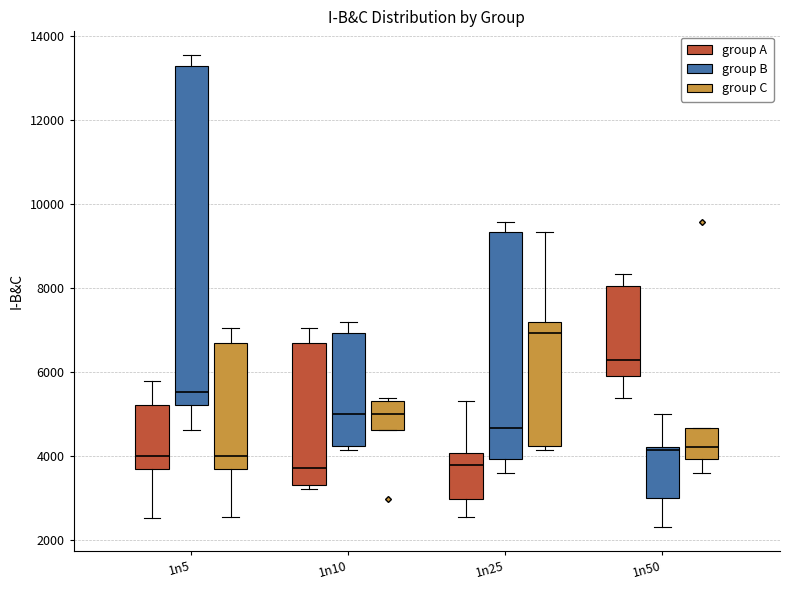

Which box has the highest median line?

1n25 (group C)